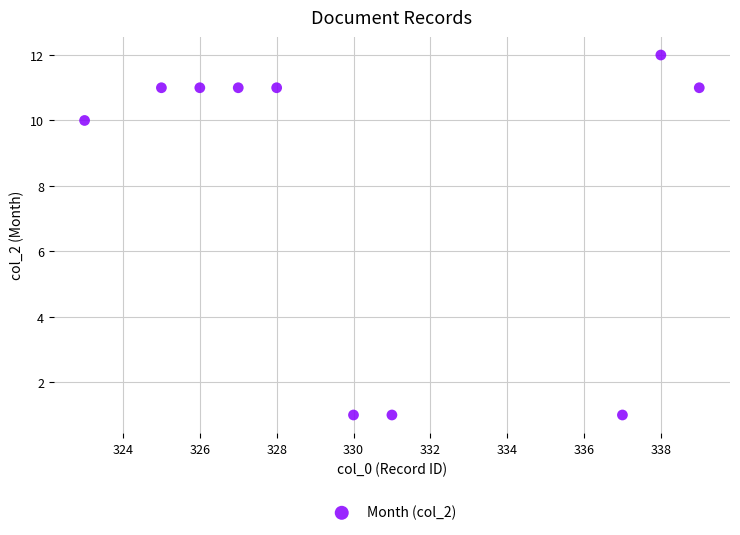

What is the average X value?

330